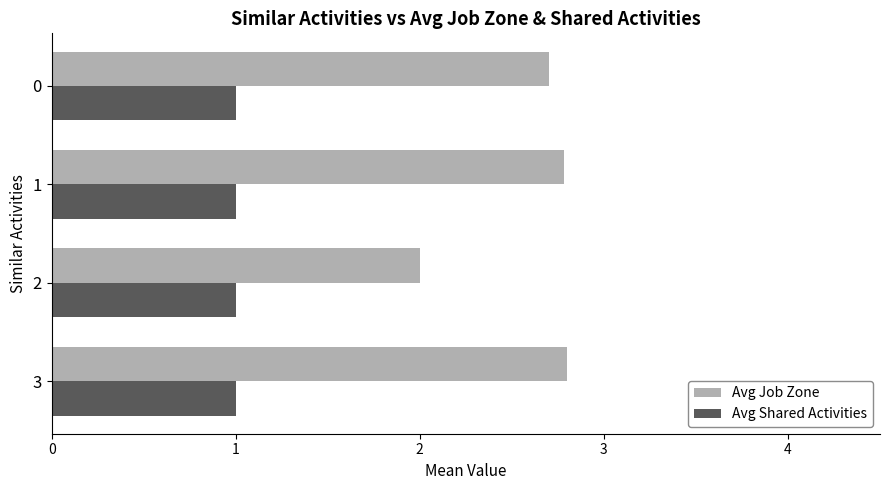

Read the Avg Job Zone value at 2.

2.0